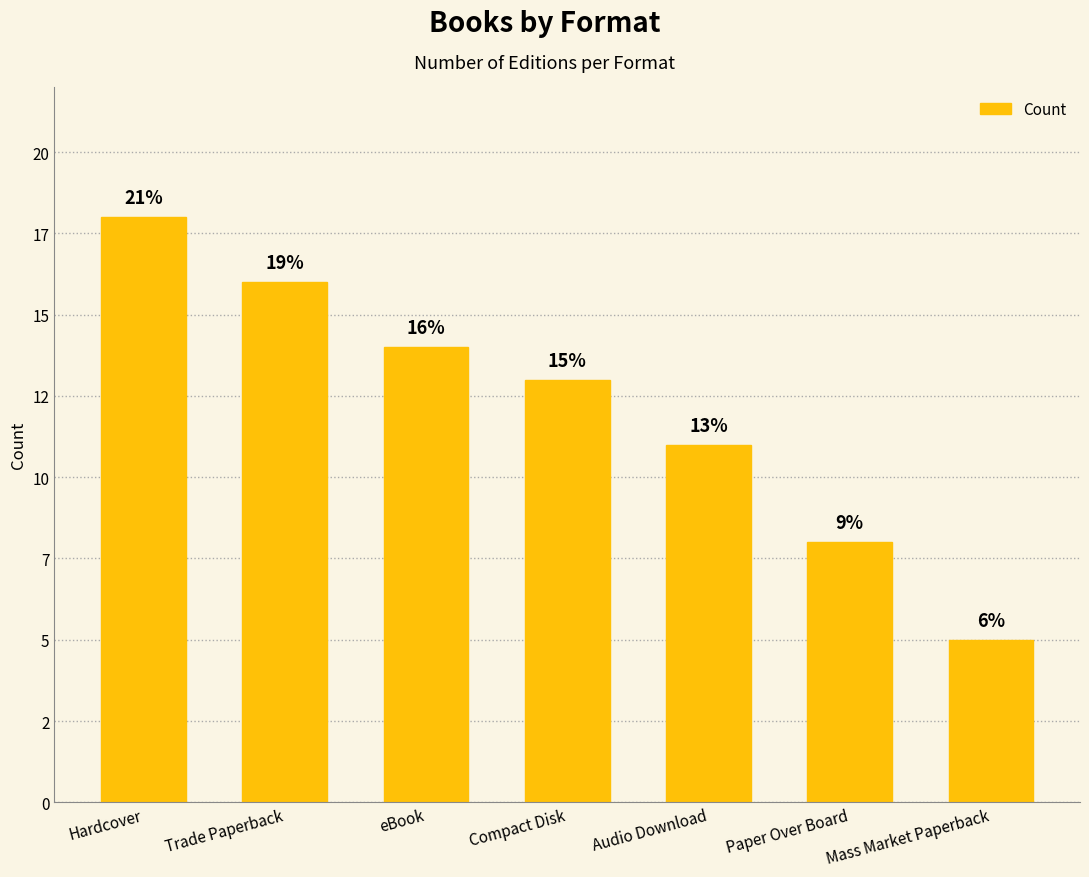

Are the bars horizontal?

No